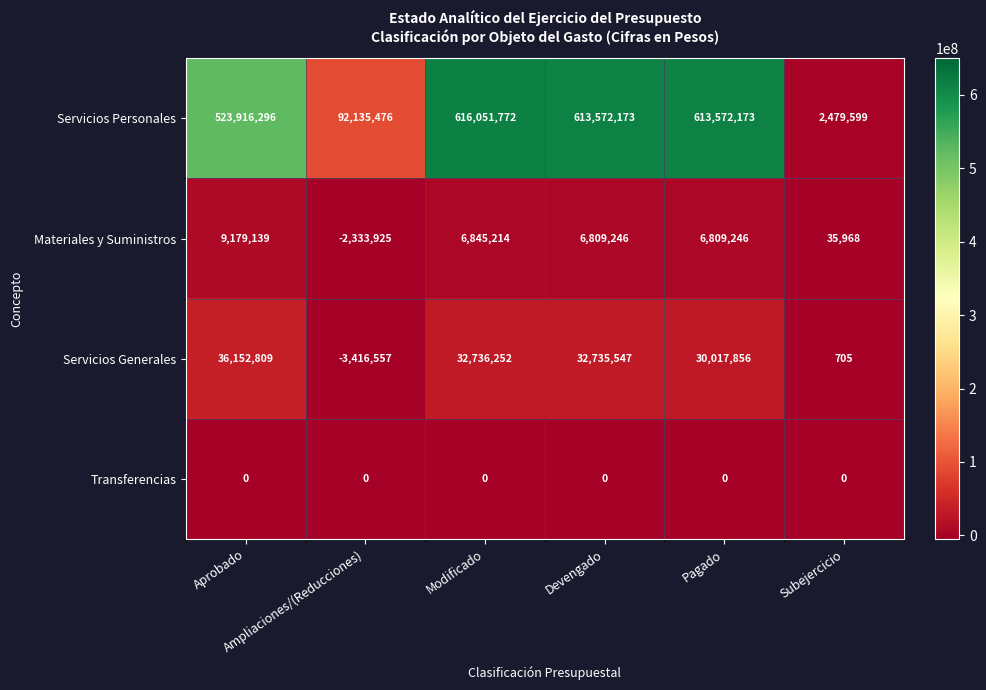

What is the smallest value displayed?

-3416557